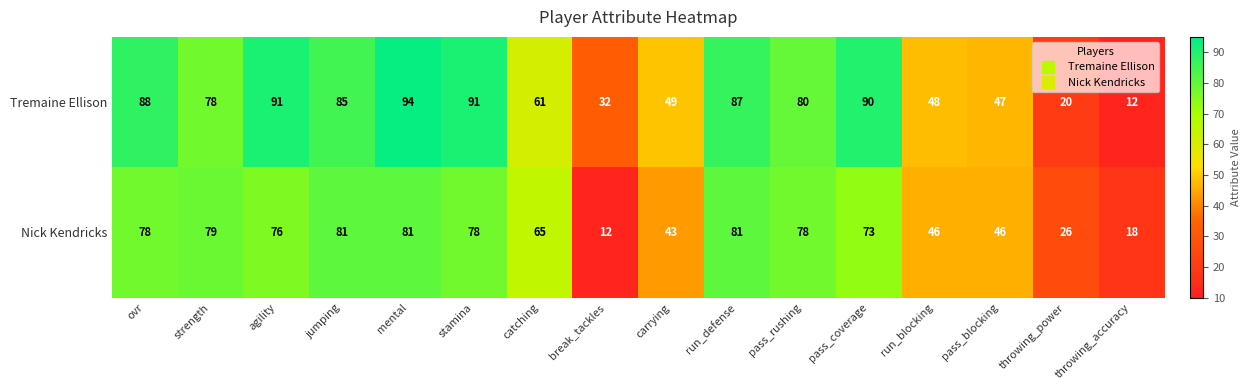

What is the spread (max minus min) of values at catching?

4